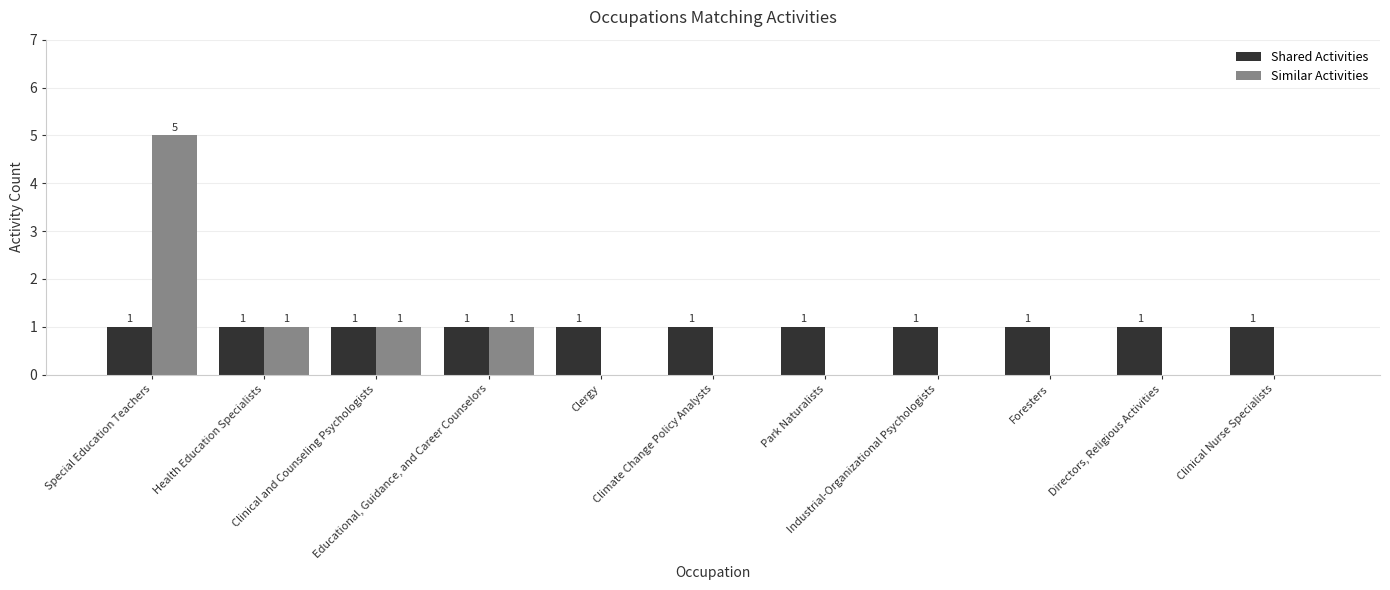

What is the sum of the Shared Activities values at Directors, Religious Activities and Special Education Teachers?

2